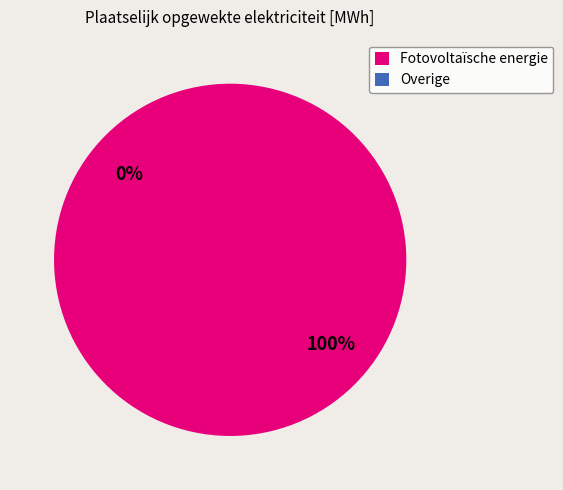

What percentage do Fotovoltaïsche energie and Overige together represent?

100.0%